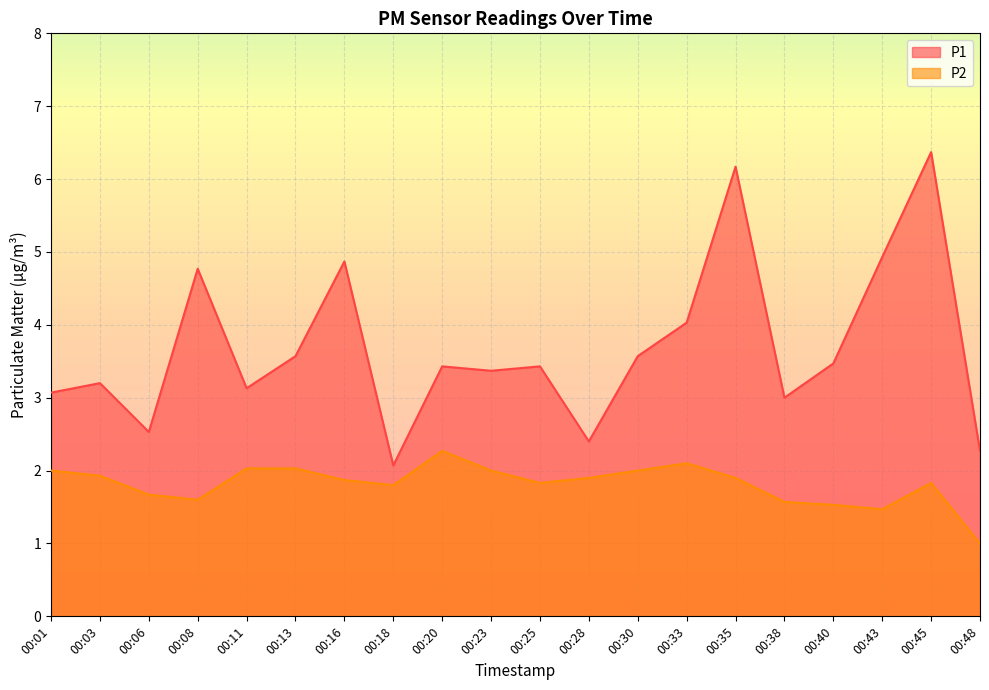

True or false: P1 and P2 intersect in this chart.

False